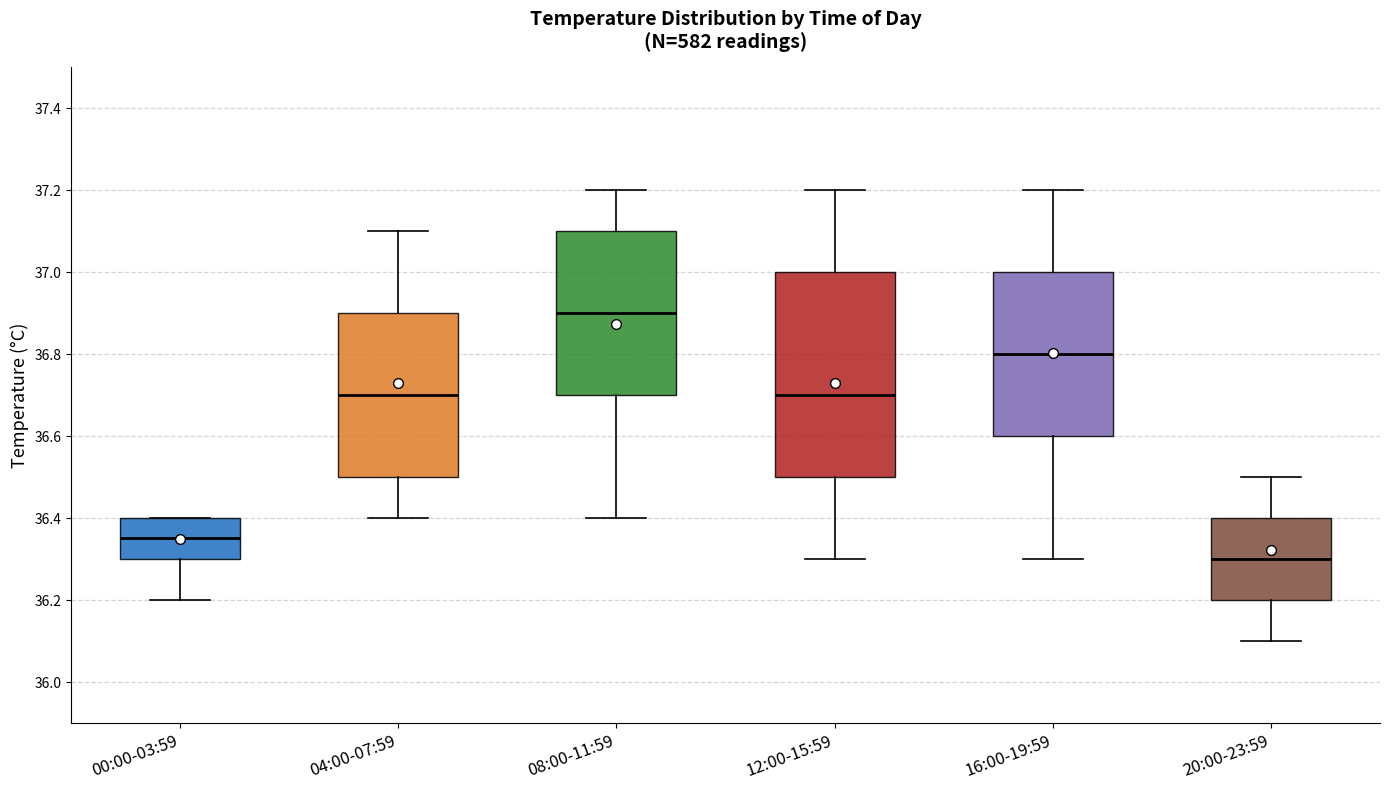

Comparing the boxes themselves (not the whiskers), which one is the tallest?

12:00-15:59